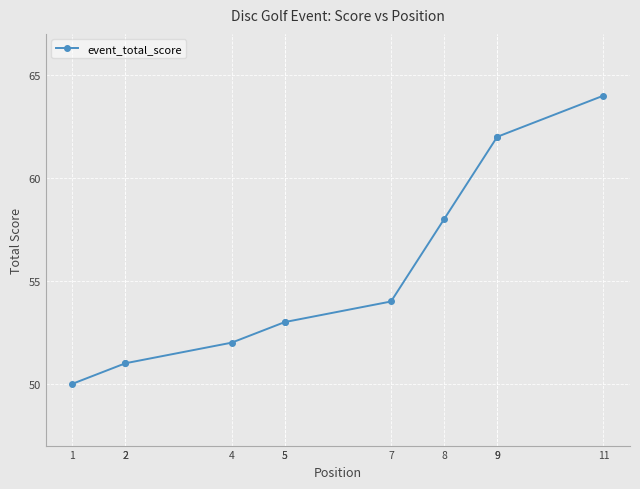

How many lines are shown in the chart?

1